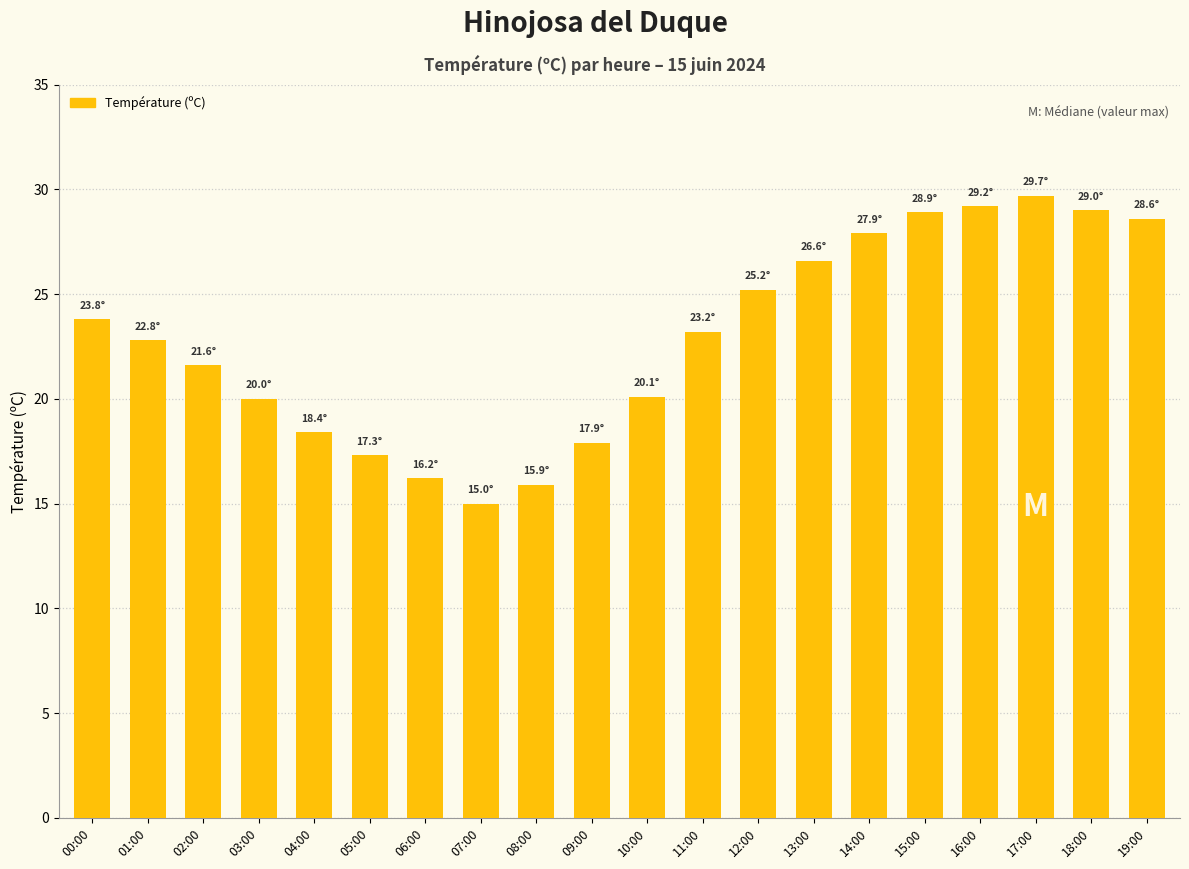

What is the value of the 2nd bar from the left?

22.8